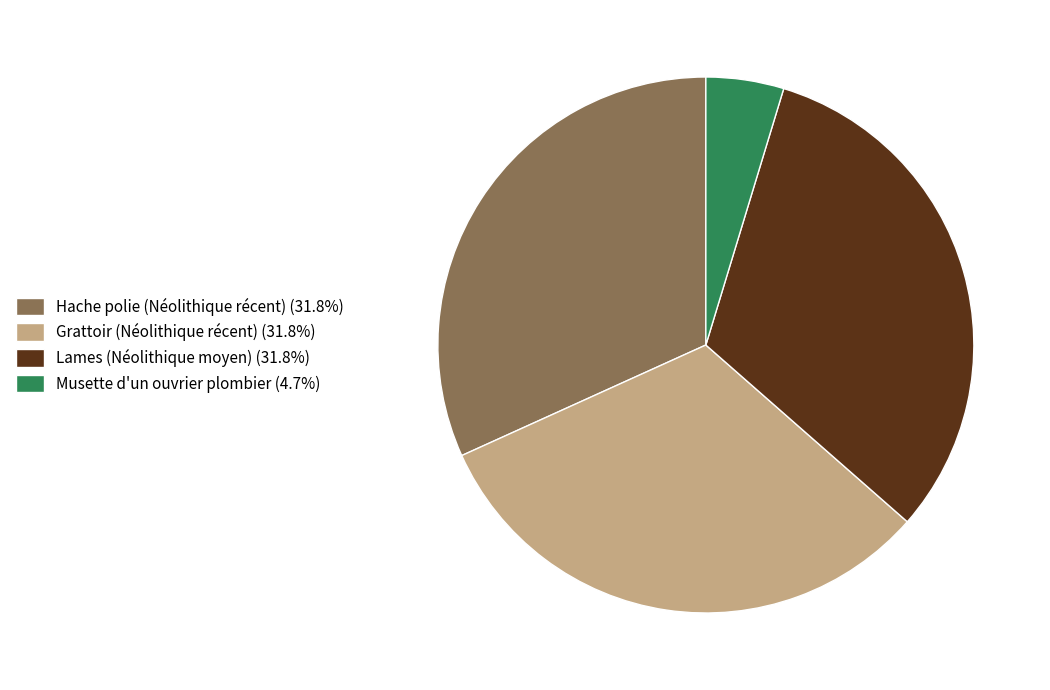

Combined, do Grattoir (Néolithique récent) (31.8%) and Lames (Néolithique moyen) (31.8%) account for over 50%?

Yes